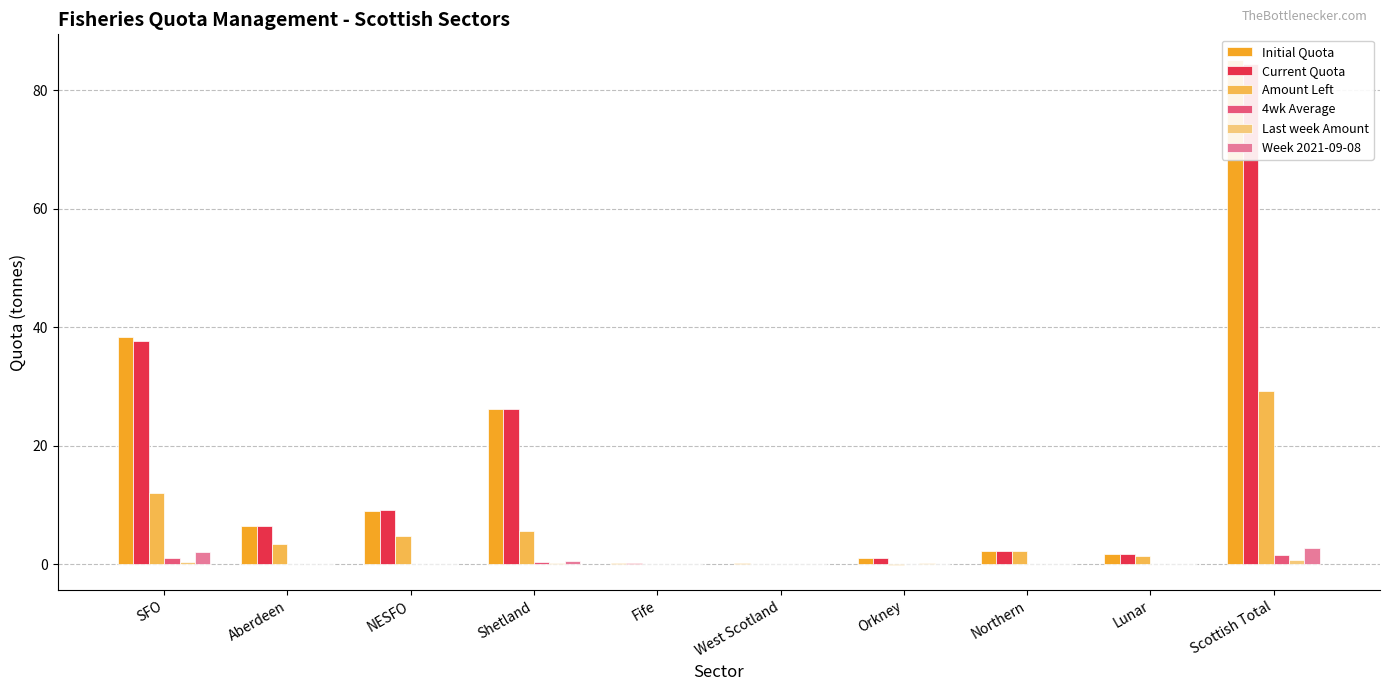

The value of Amount Left at Shetland is 5.6. True or false?

True